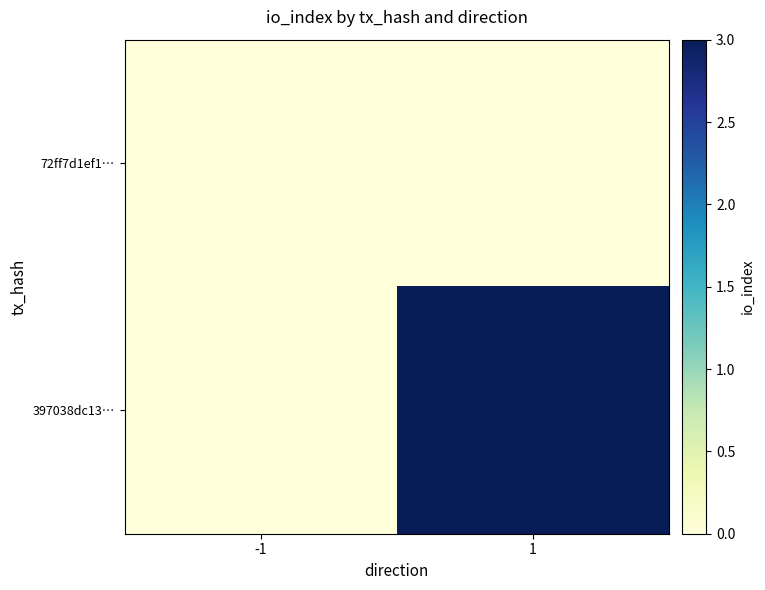

Which series has the largest range (max minus min)?

397038dc13…